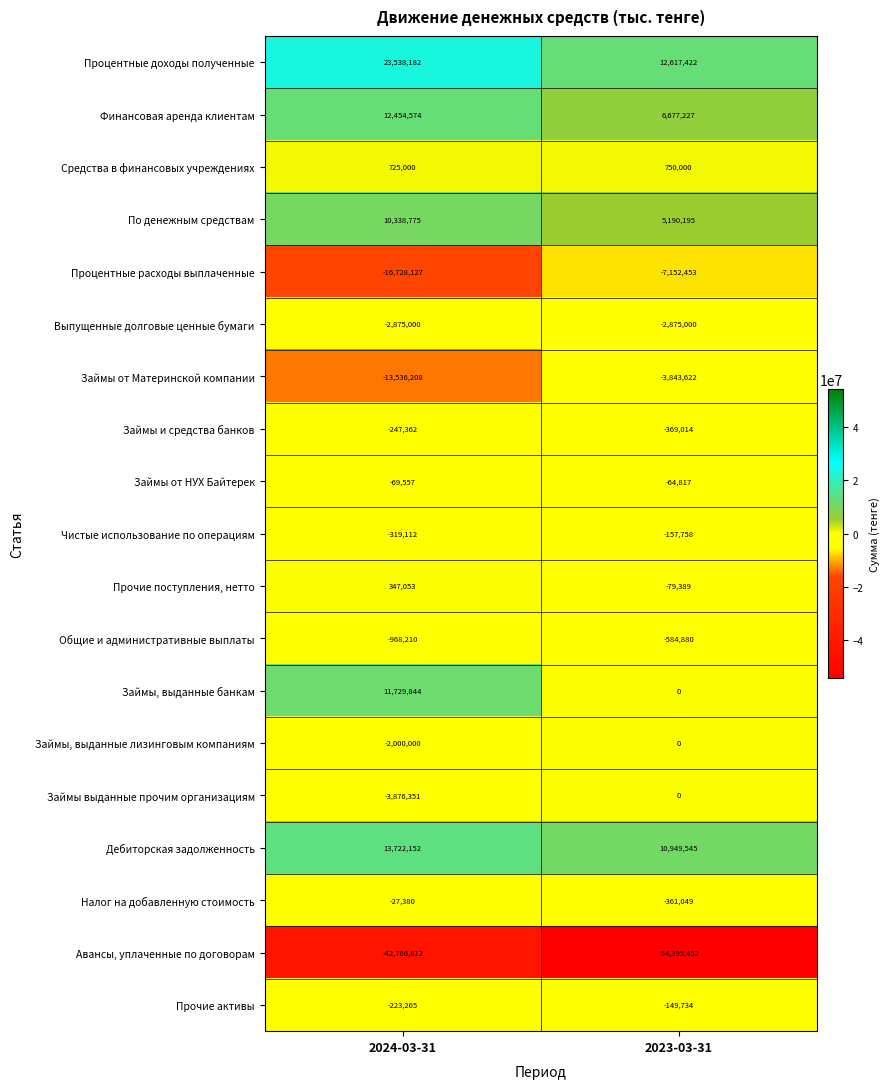

How many distinct data groups are displayed?

19